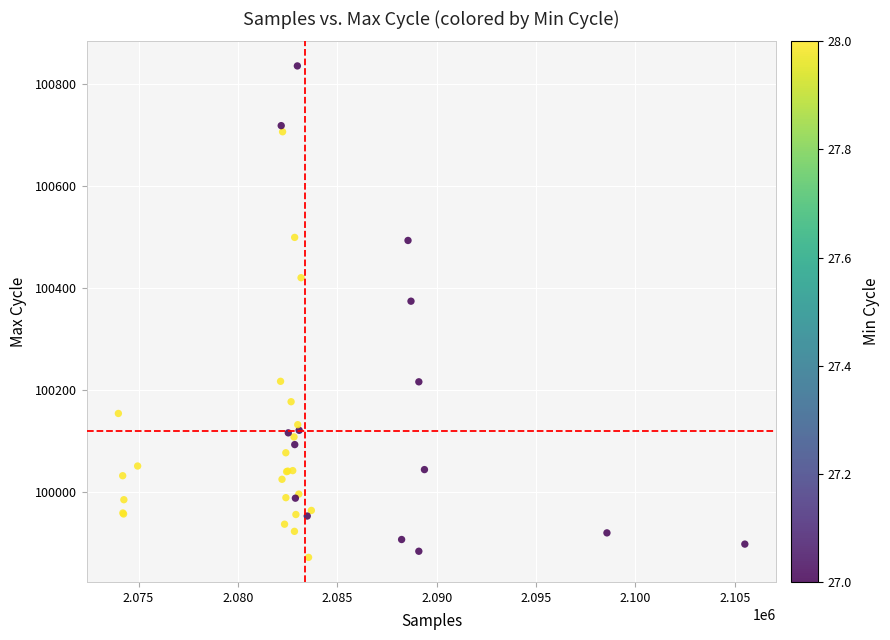

What Y value in the scatter plot is closest to 100353?

100374